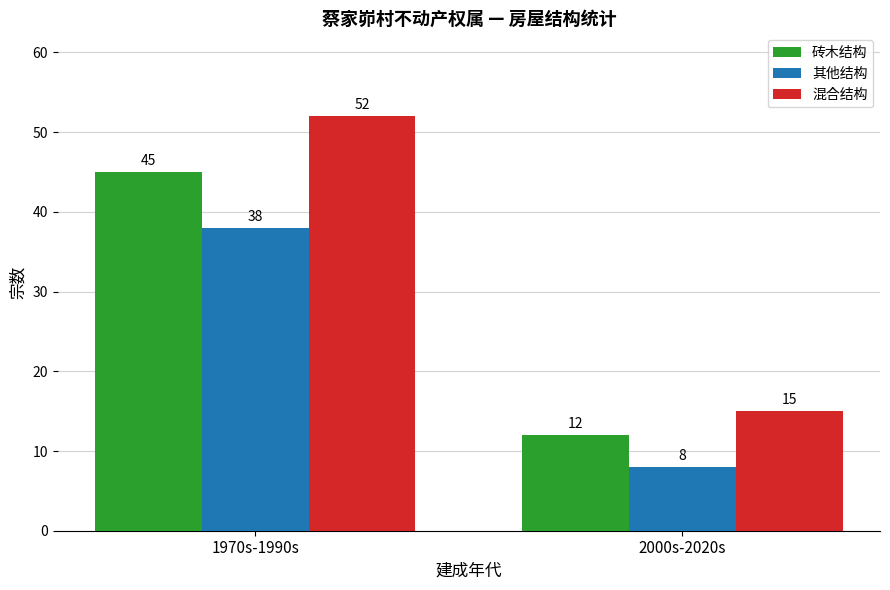

Reading left to right, what are all the values shown in this chart?

砖木结构: 45	12
其他结构: 38	8
混合结构: 52	15